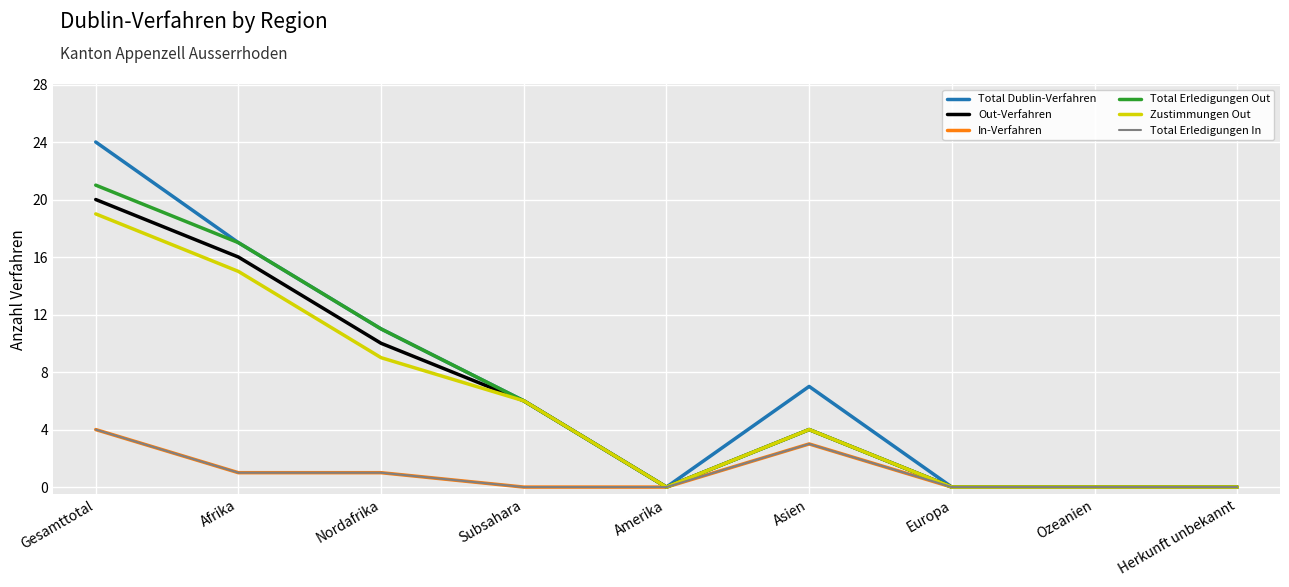

What is the value of the Out-Verfahren point at the 4th from the left?

6